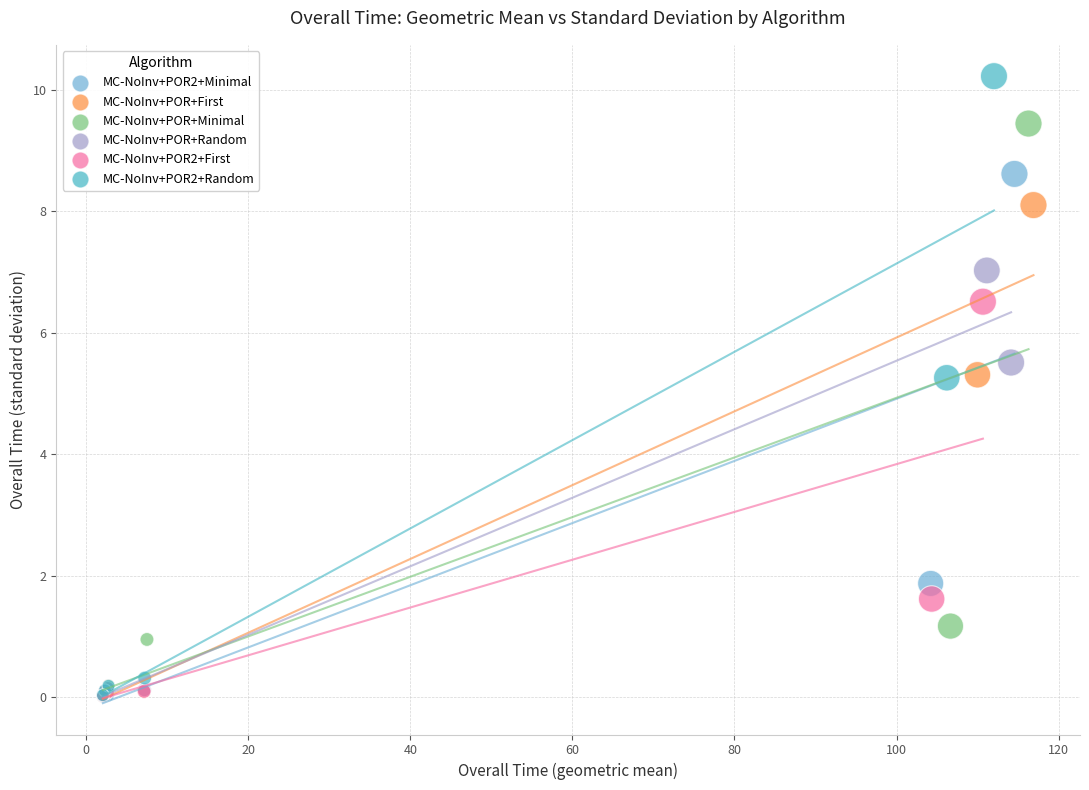

What are all the series names shown in the legend?

MC-NoInv+POR2+Minimal, MC-NoInv+POR+First, MC-NoInv+POR+Minimal, MC-NoInv+POR+Random, MC-NoInv+POR2+First, MC-NoInv+POR2+Random